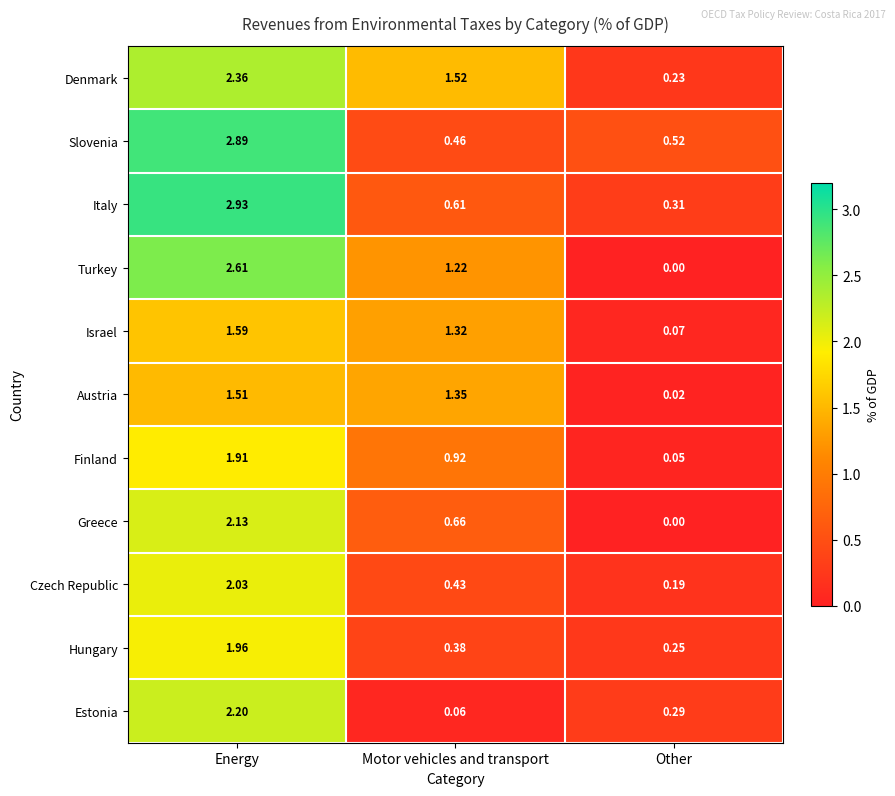

Which series changed the most between Energy and Motor vehicles and transport?

Slovenia